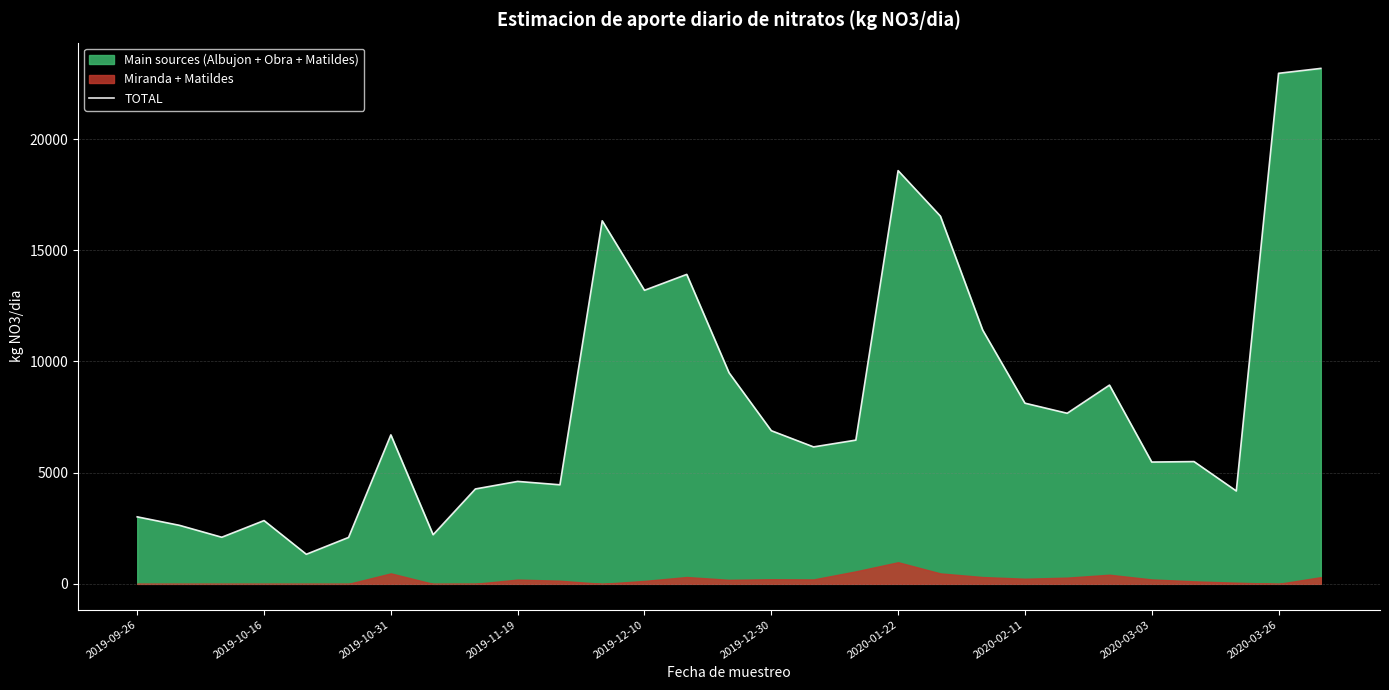

What is the minimum value shown in the chart?

1330.0